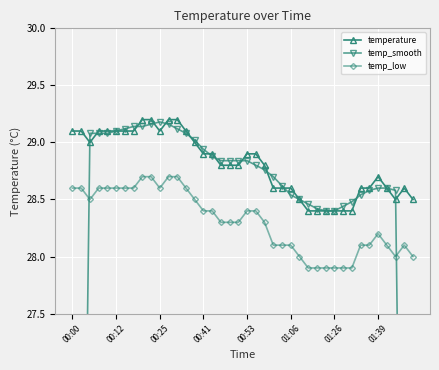

True or false: temp_smooth has more than 0 interior local peaks.

True